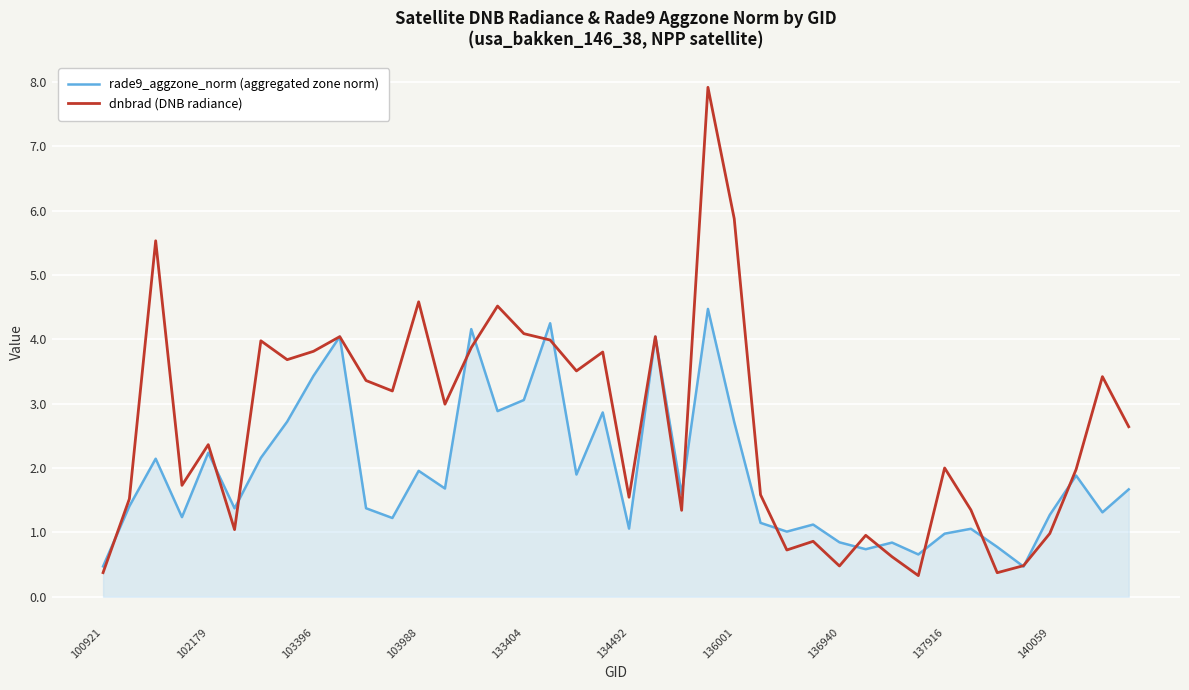

Rank the series by their maximum value, from lowest to highest.

rade9_aggzone_norm (aggregated zone norm), dnbrad (DNB radiance)